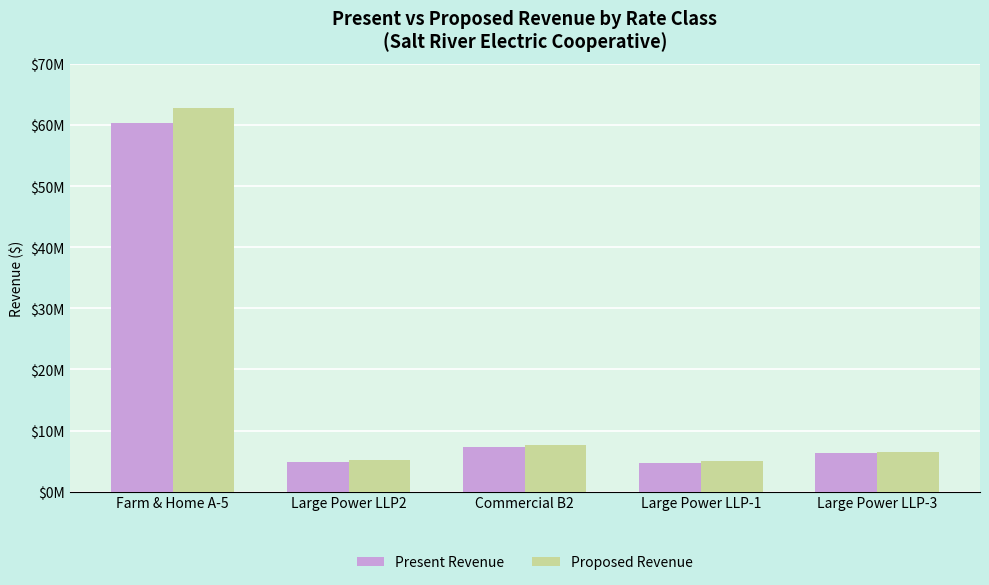

List the series in order of their overall mean, lowest first.

Present Revenue, Proposed Revenue